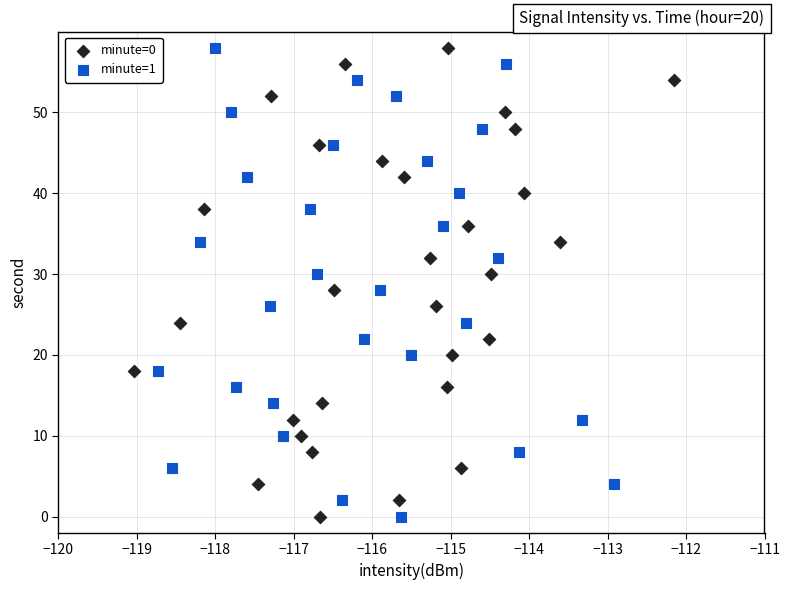

What are all the series names shown in the legend?

minute=0, minute=1